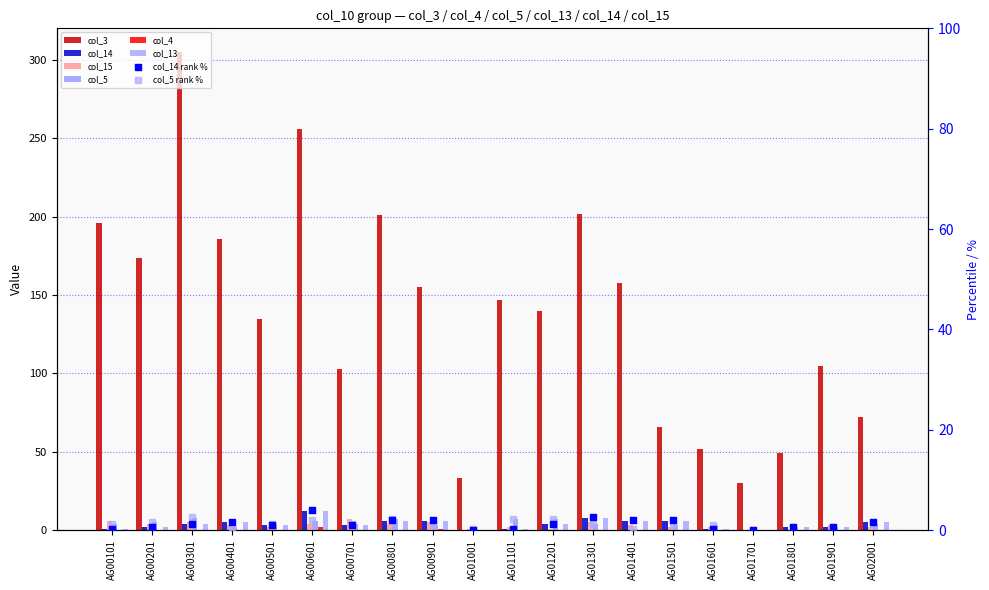

Which series contains the highest Y value?

col_3